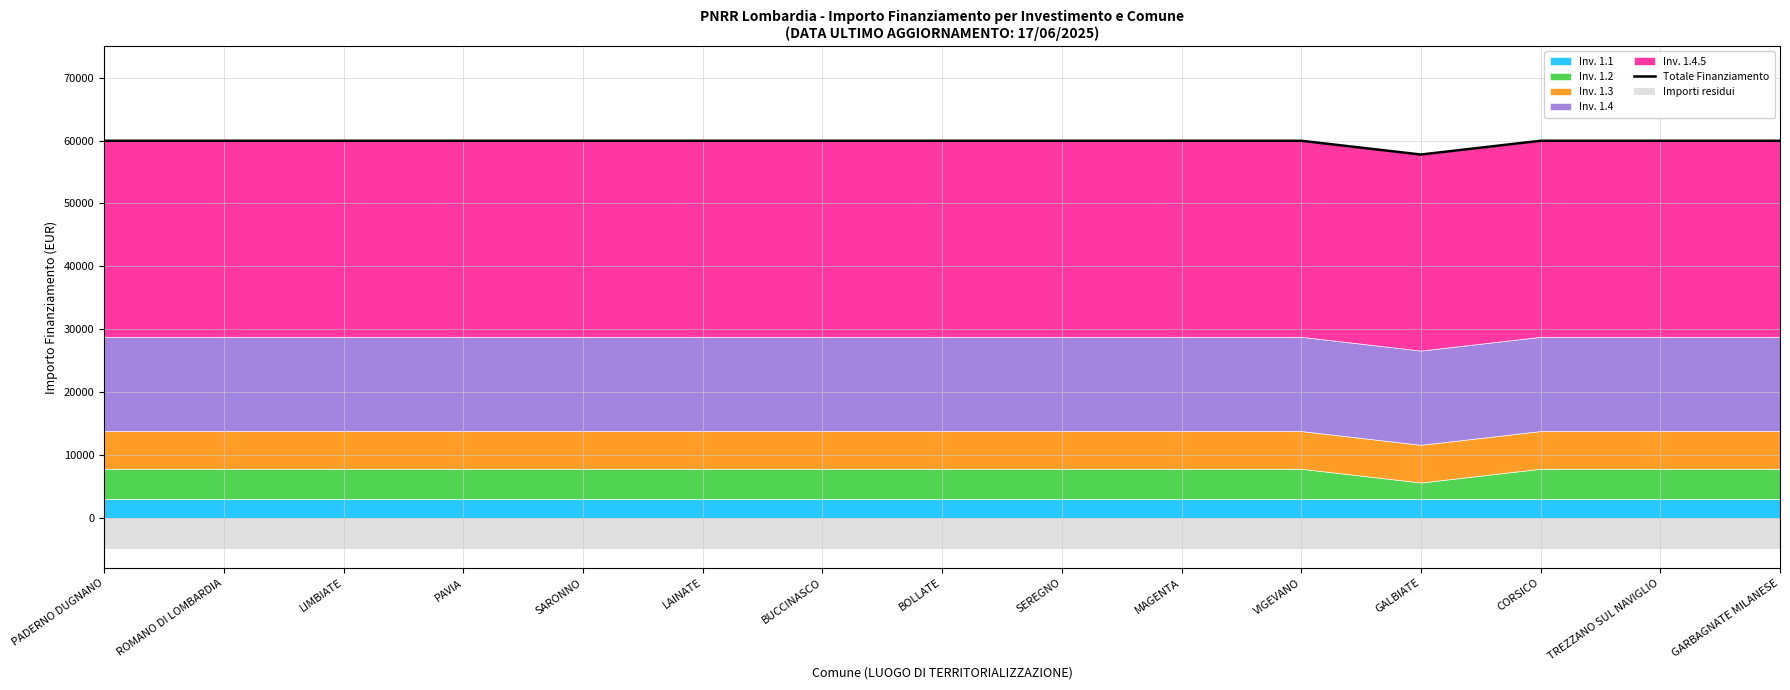

What is the ratio of the value at ROMANO DI LOMBARDIA to the value at TREZZANO SUL NAVIGLIO?

1.0